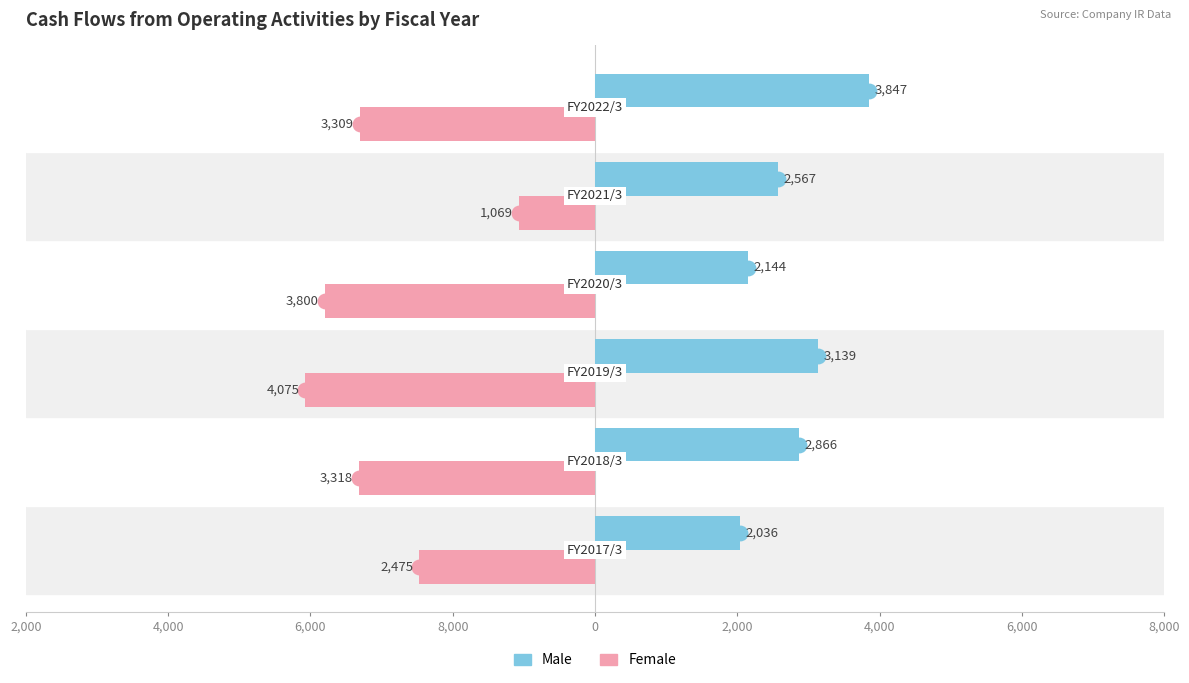

How many series are shown in this chart?

2